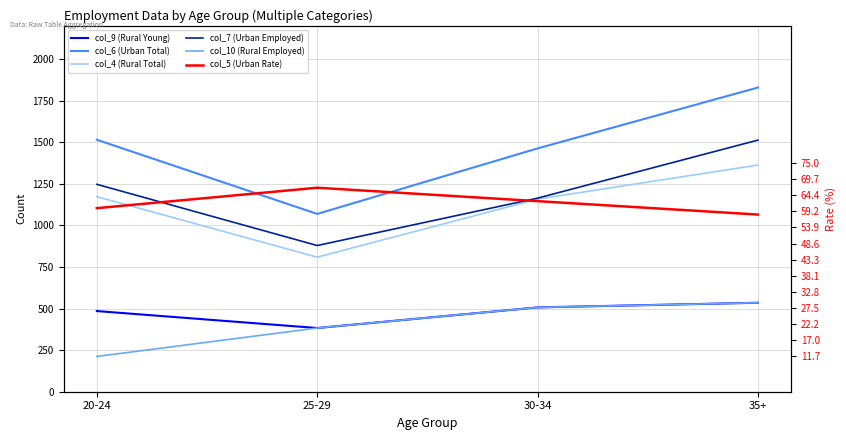

What are all the series names shown in the legend?

col_9 (Rural Young), col_6 (Urban Total), col_4 (Rural Total), col_7 (Urban Employed), col_10 (Rural Employed), col_5 (Urban Rate)